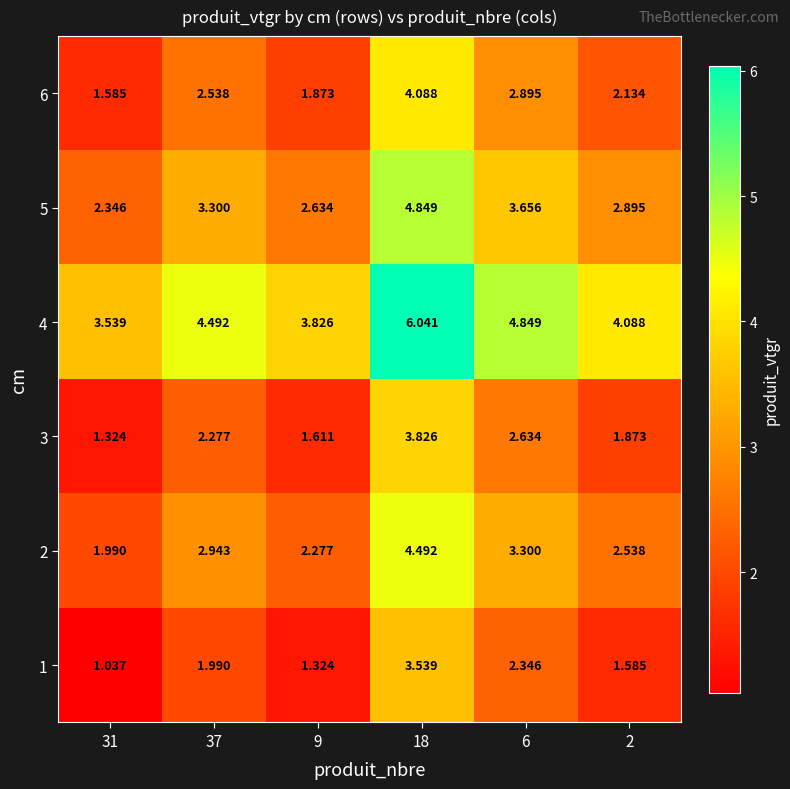

Is the value of 5 at 2 greater than the value of 4 at 37?

No